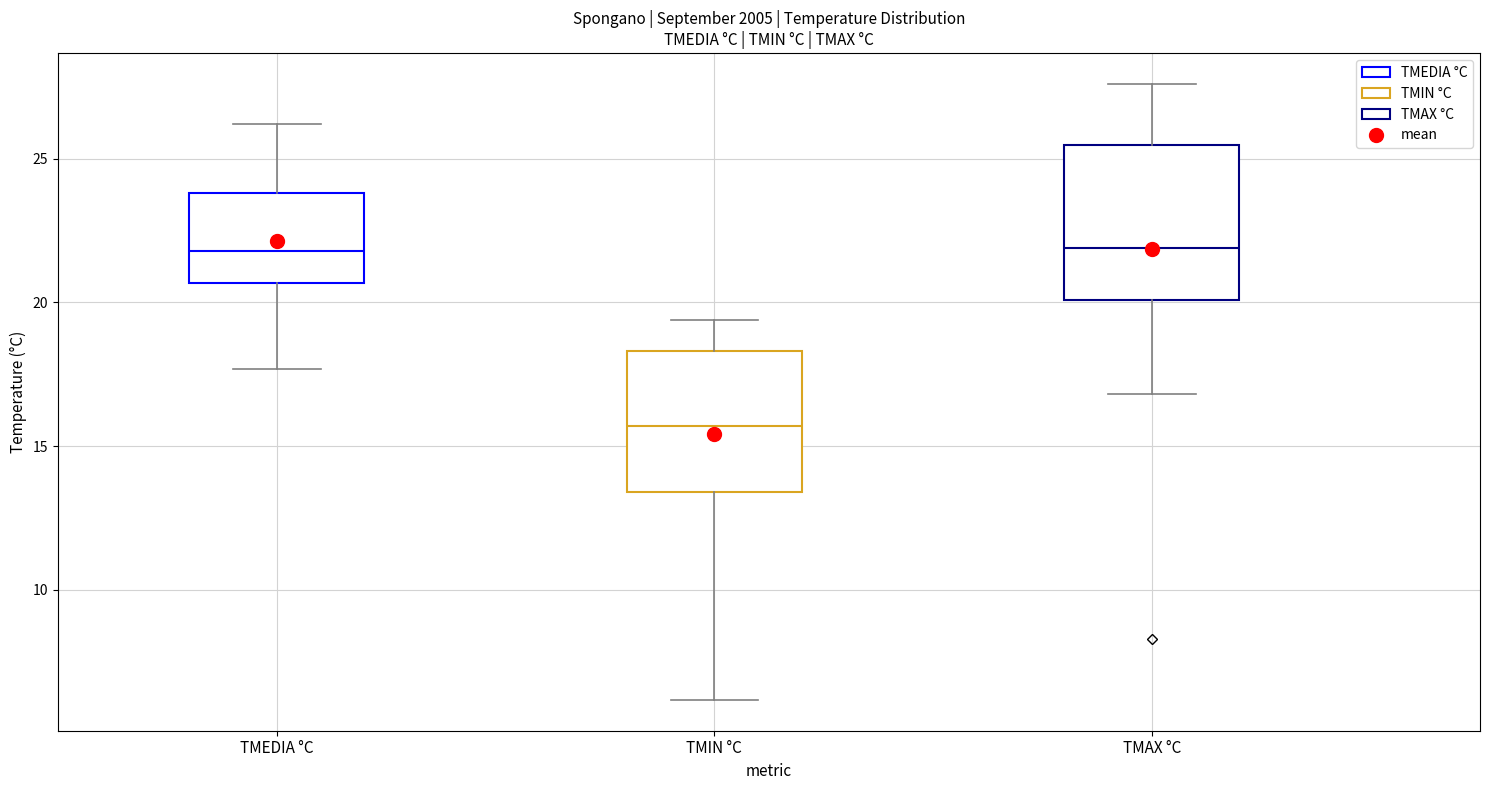

Where is the upper edge of the box for TMAX °C on the y-axis? The values are not printed on the chart, so give them approximately, as read against the axis.

25.5